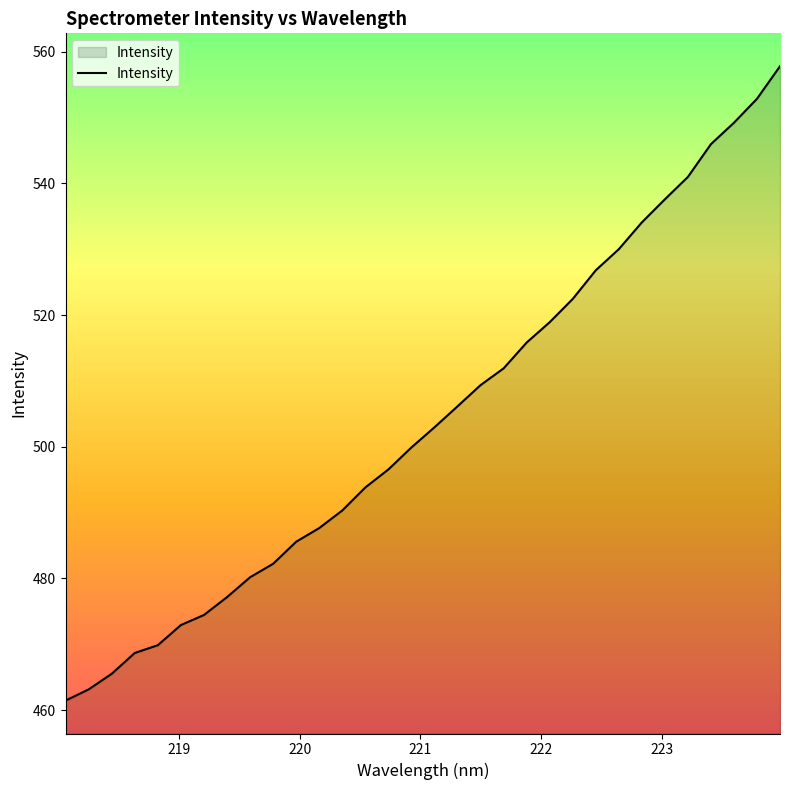

What is the difference between the maximum and minimum values?

96.4